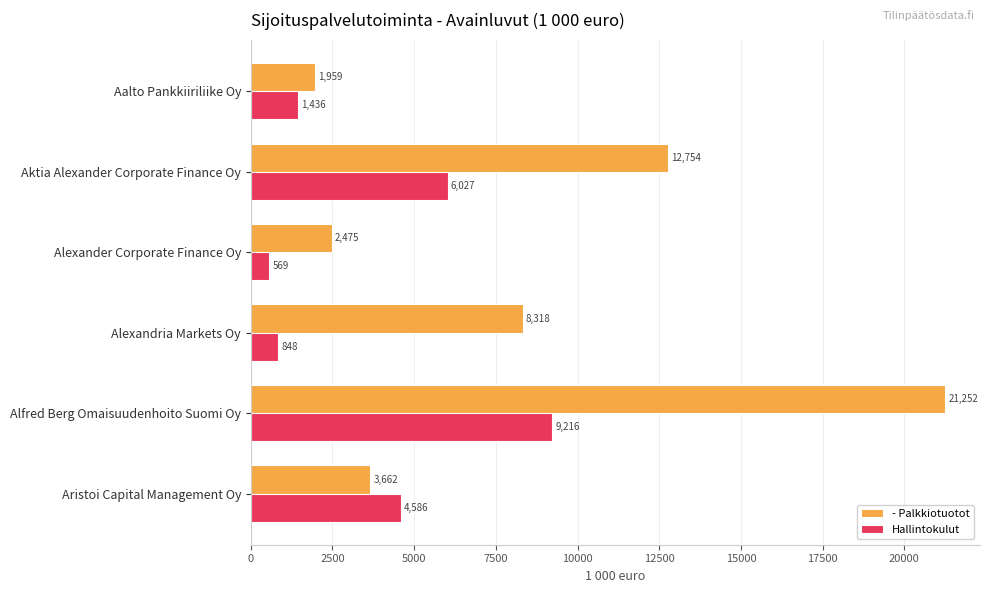

Where is - Palkkiotuotot nearest to the value 11605?

Aktia Alexander Corporate Finance Oy